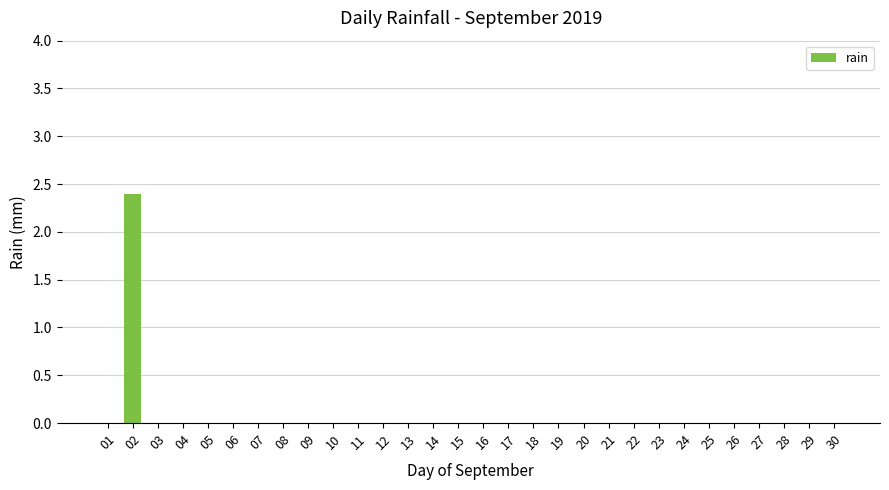

What is the change in value from 02 to 11?

-2.4